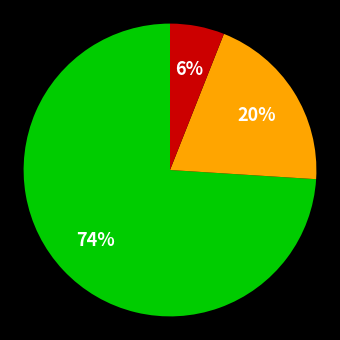

To the nearest percent, what is the average slice percentage?

33%